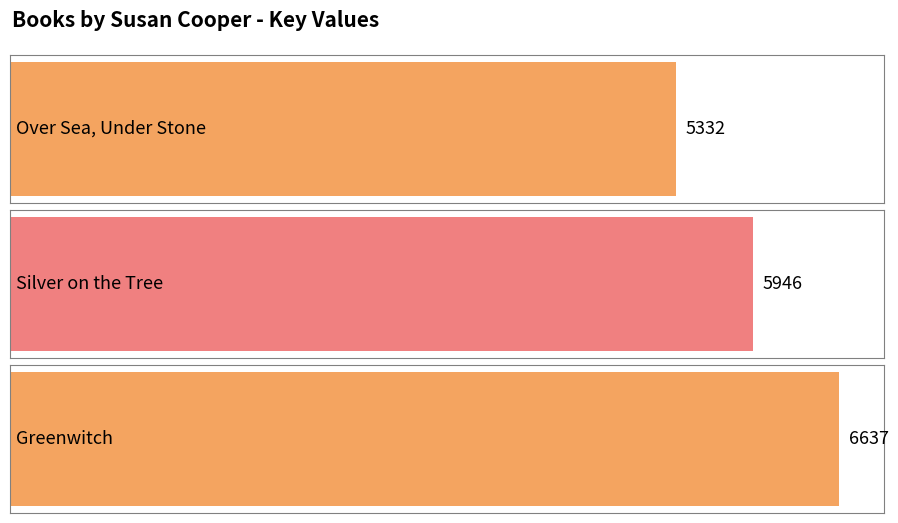

Does the chart contain any negative values?

No